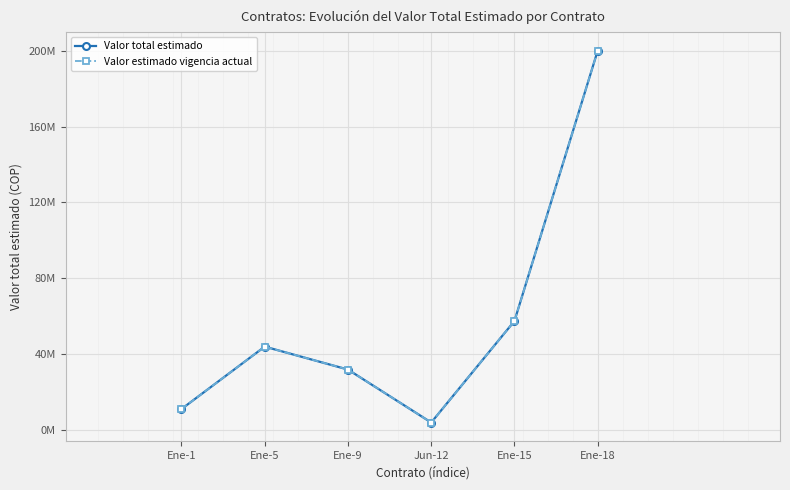

What is the total value across all series at Ene-9?

63825000